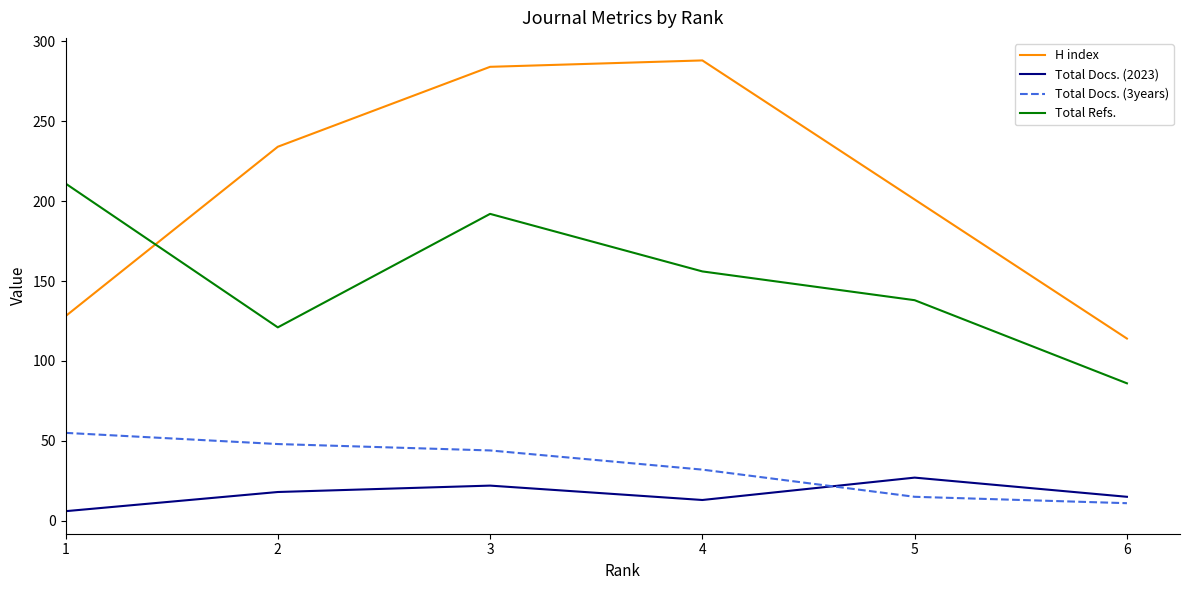

Which series has the widest spread of values?

H index